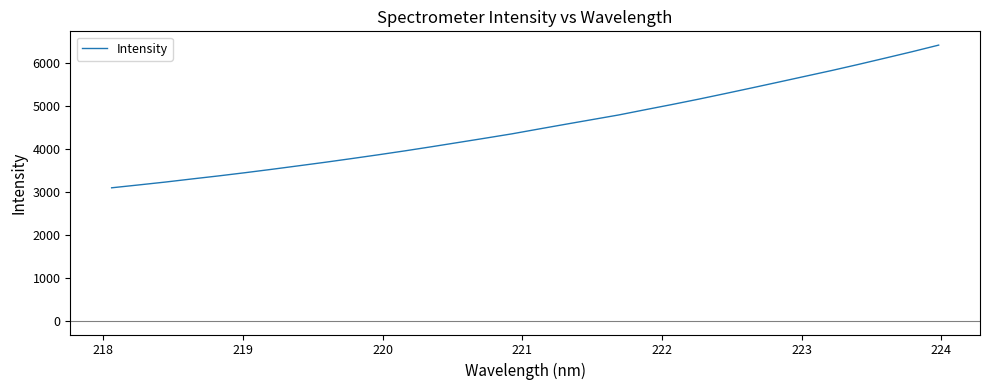

What is the minimum value shown in the chart?

3092.9